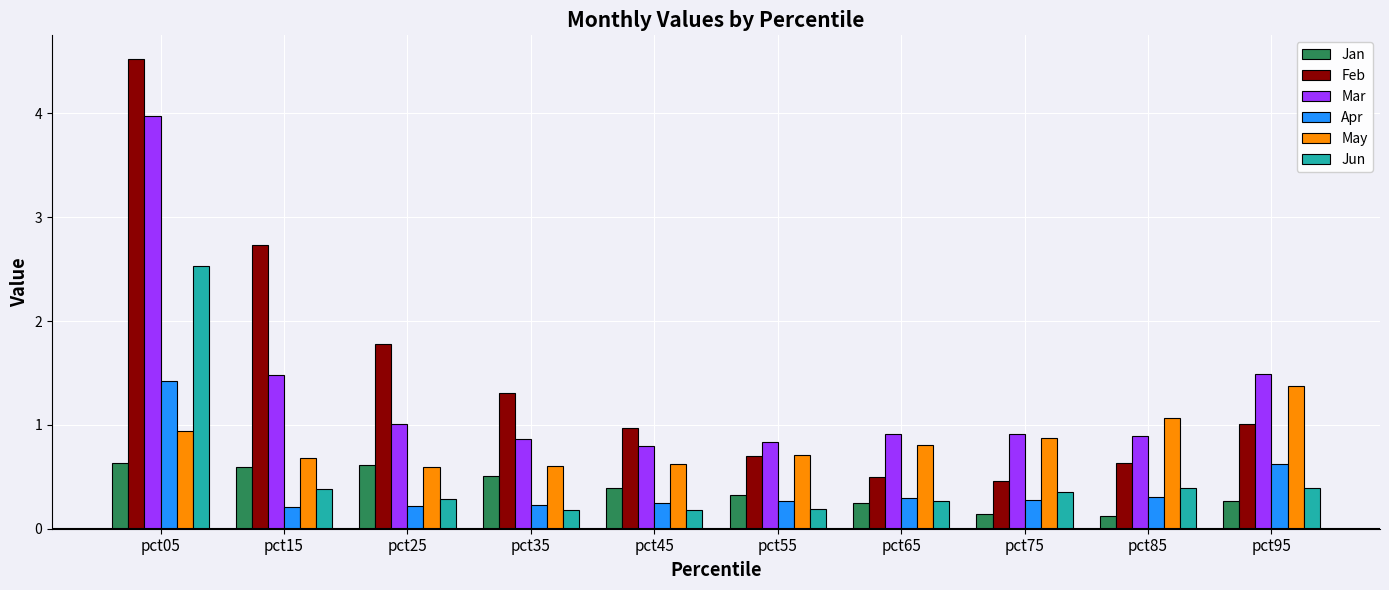

What is the total value across all series at pct35?

3.7